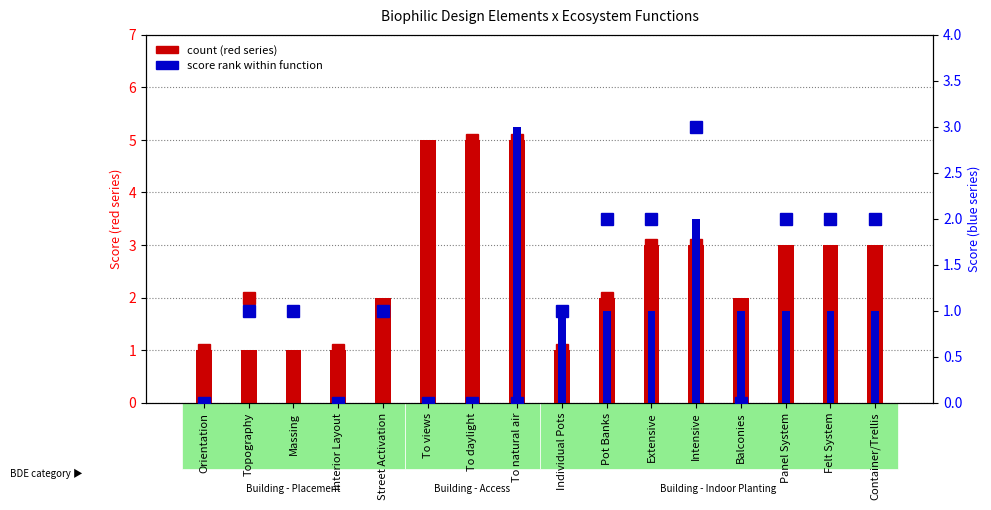

Does the chart contain stacked bars?

No